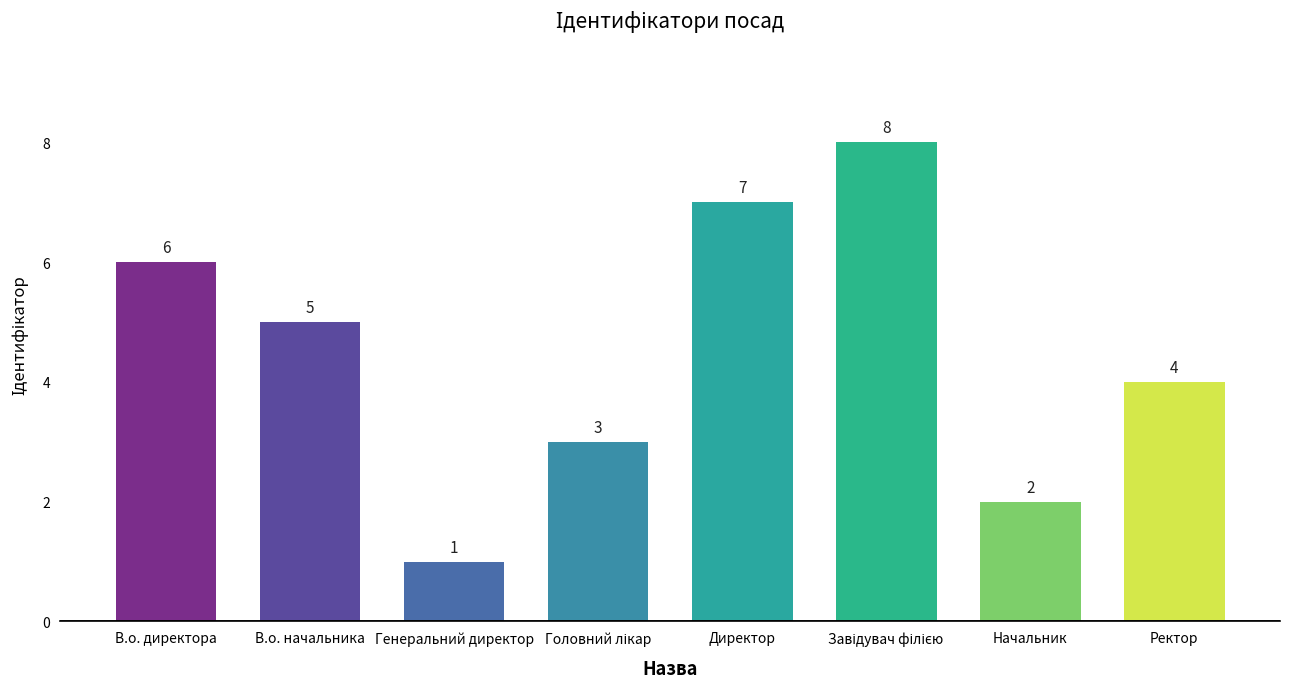

How many bars are there in total?

8